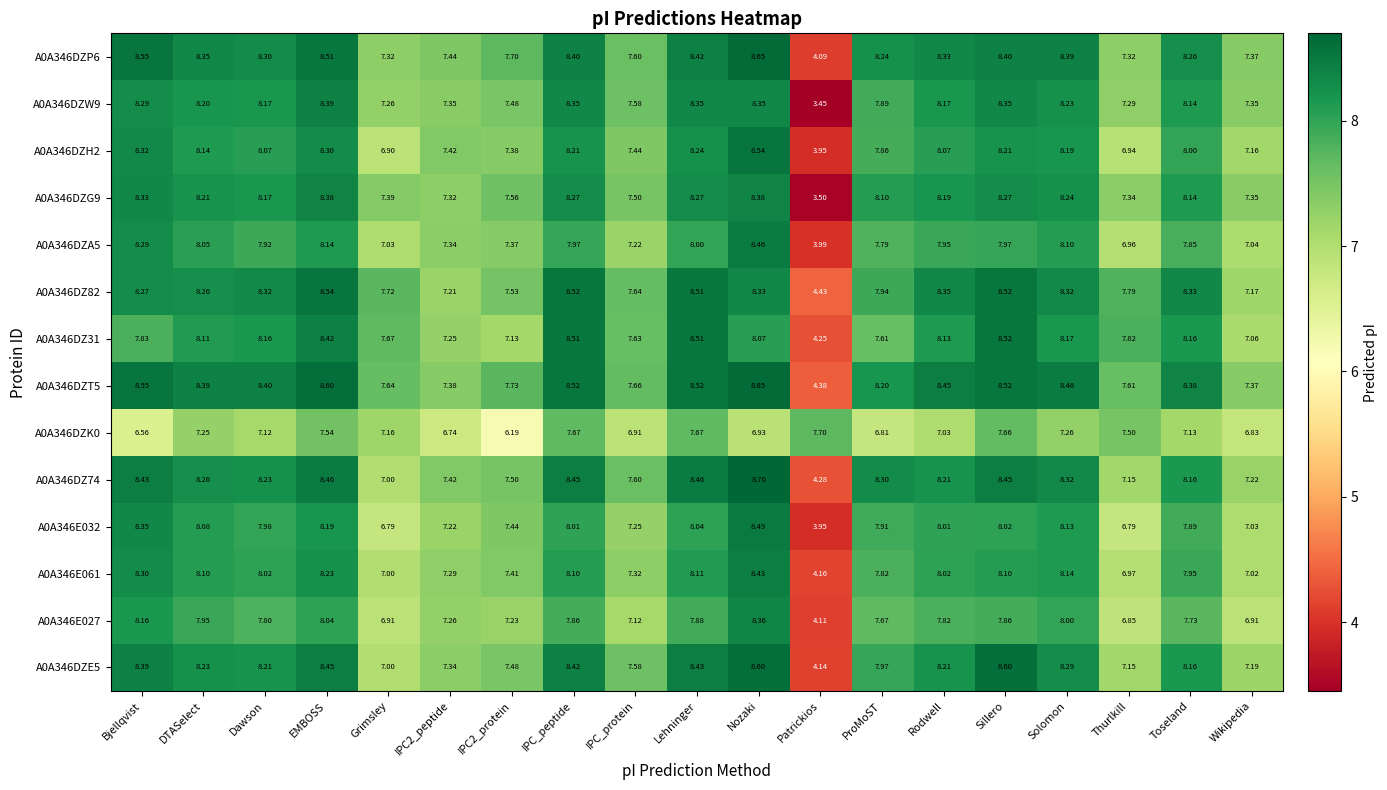

How many data points in A0A346E027 are less than 7?

4